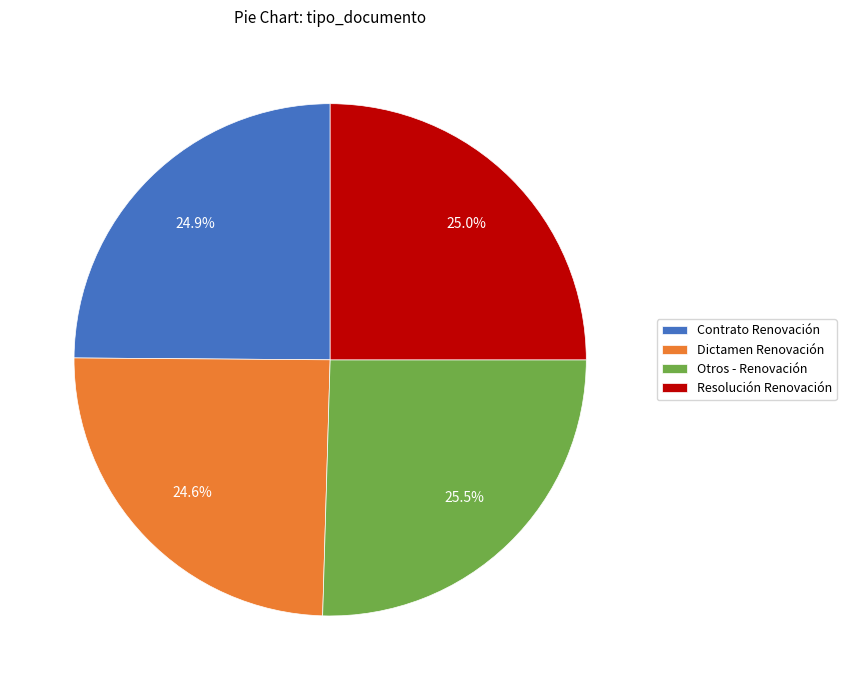

The Resolución Renovación slice represents 25% of the pie. True or false?

True